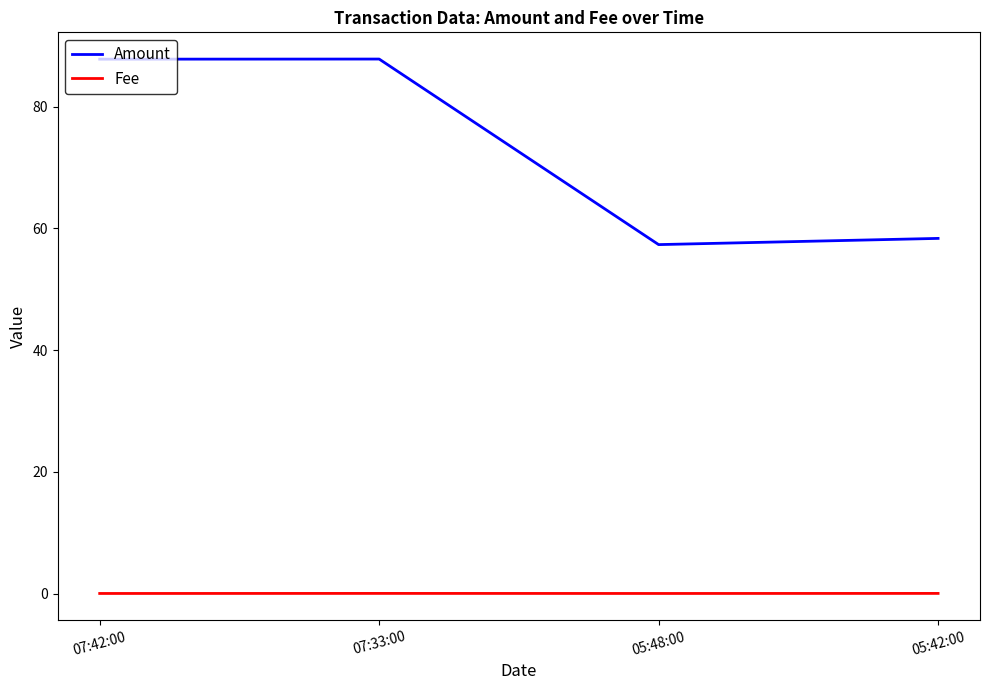

Rank the series by their maximum value, from highest to lowest.

Amount, Fee